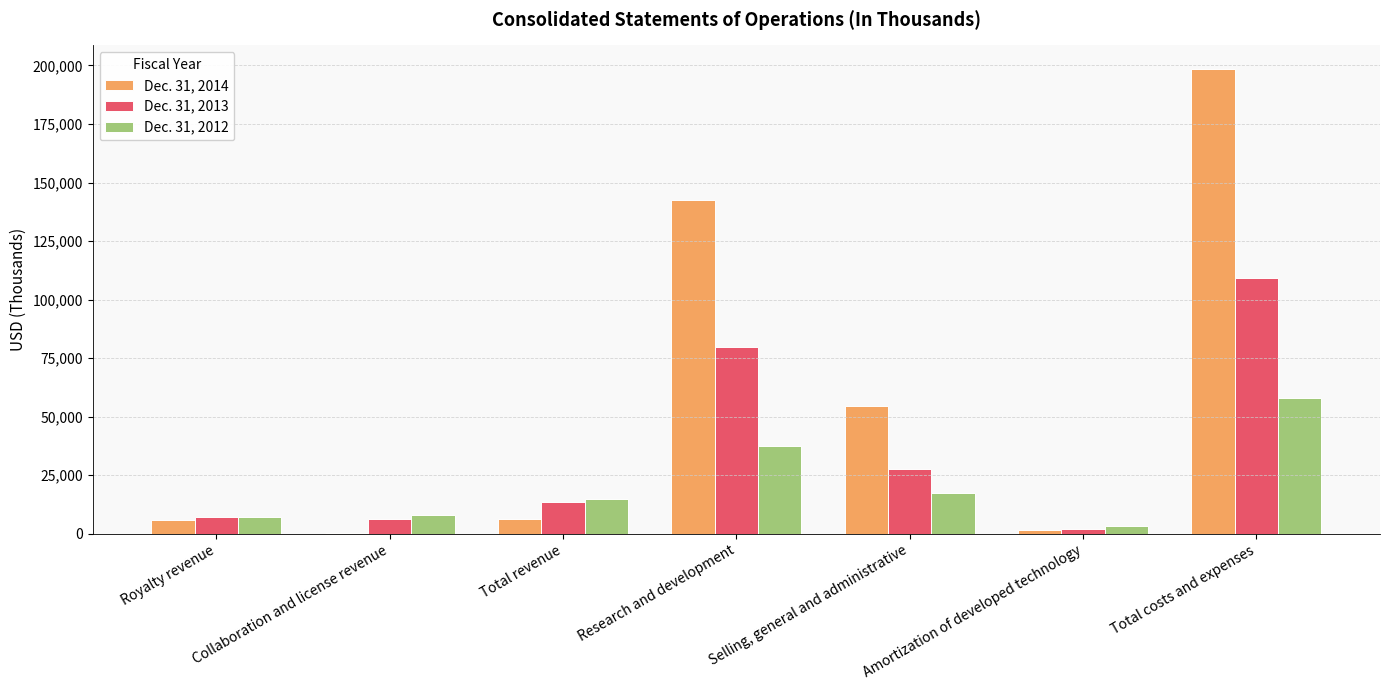

True or false: Dec. 31, 2014 has a value of 492 at Collaboration and license revenue.

True